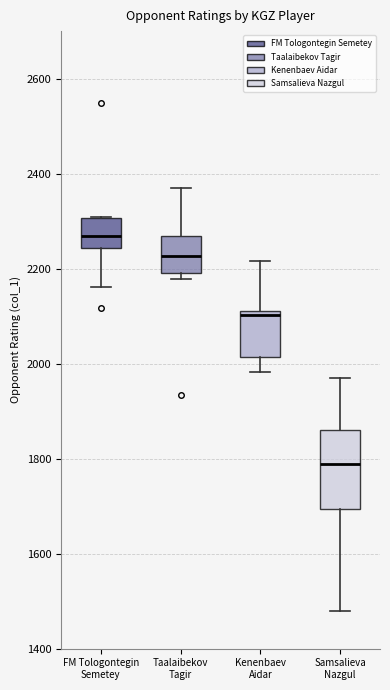

Where does the lower whisker of the box for FM Tologontegin Semetey end on the y-axis? The values are not printed on the chart, so give them approximately, as read against the axis.

2160